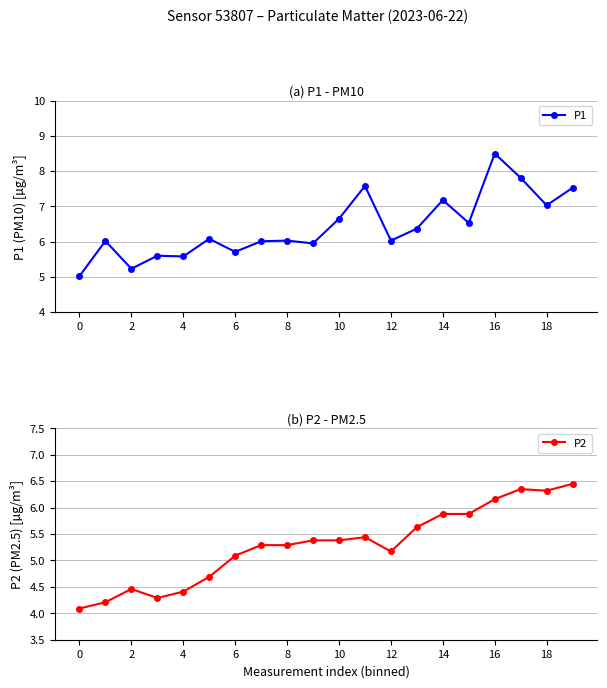

What is the maximum value for P1?

8.5